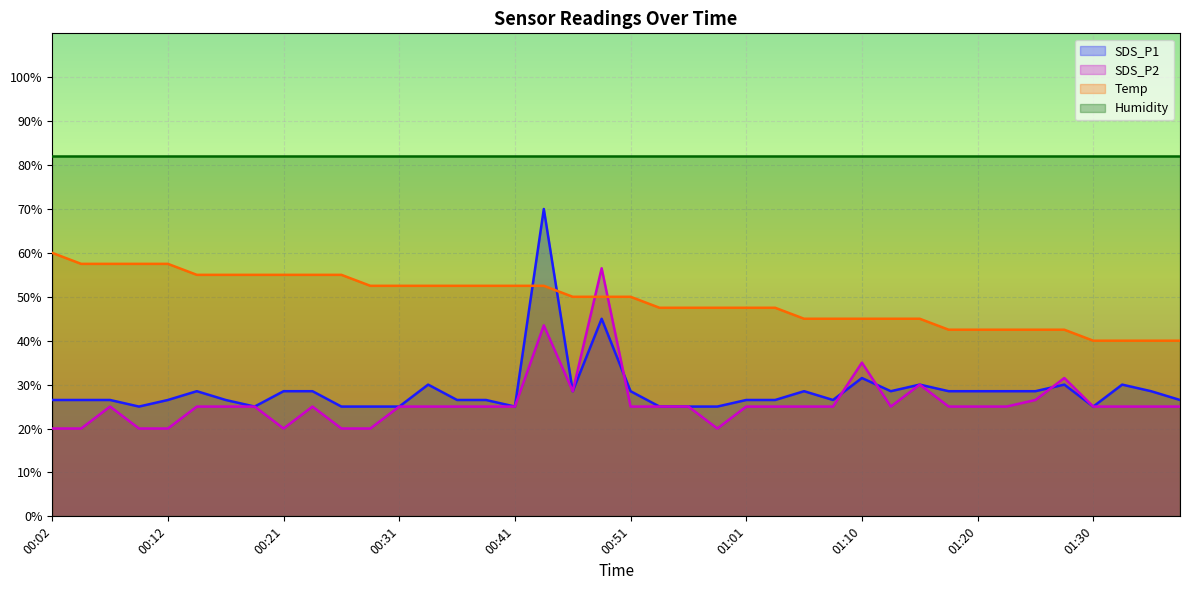

Which series has the widest spread of values?

SDS_P1